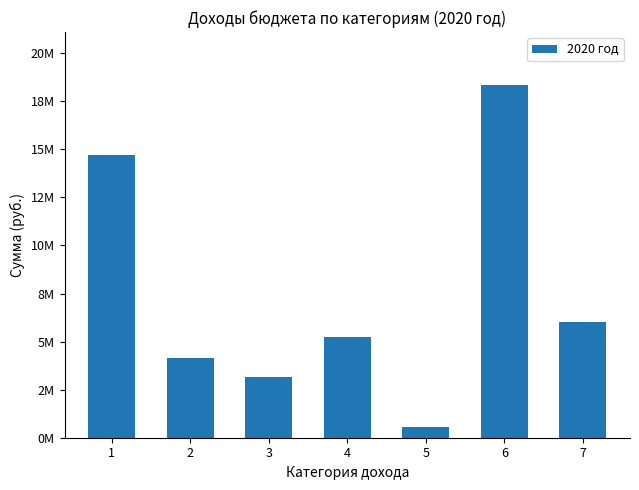

Where does the data first go above 5252500?

1